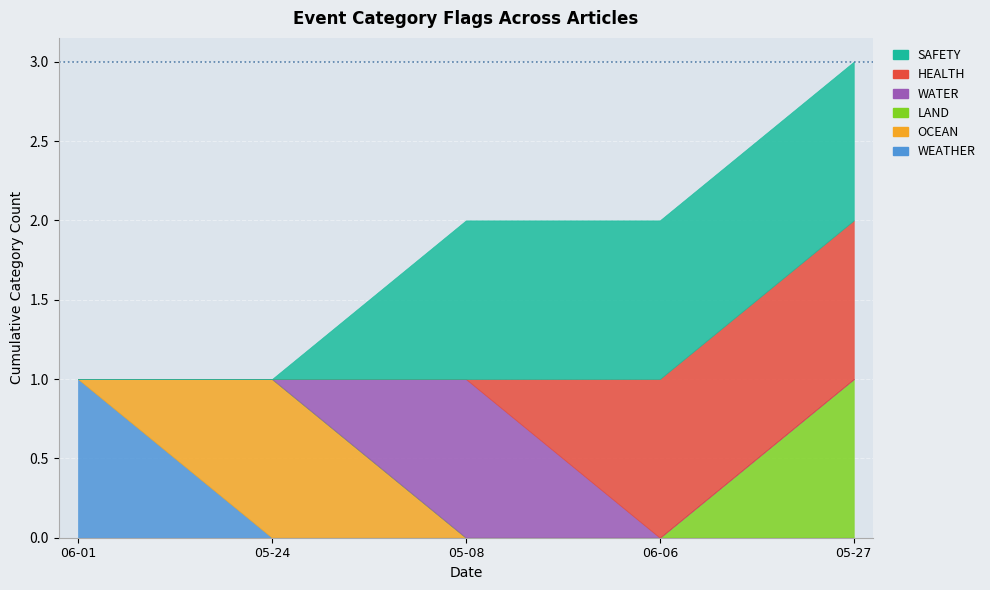

Which category has the highest value in the OCEAN series?

2024-05-24